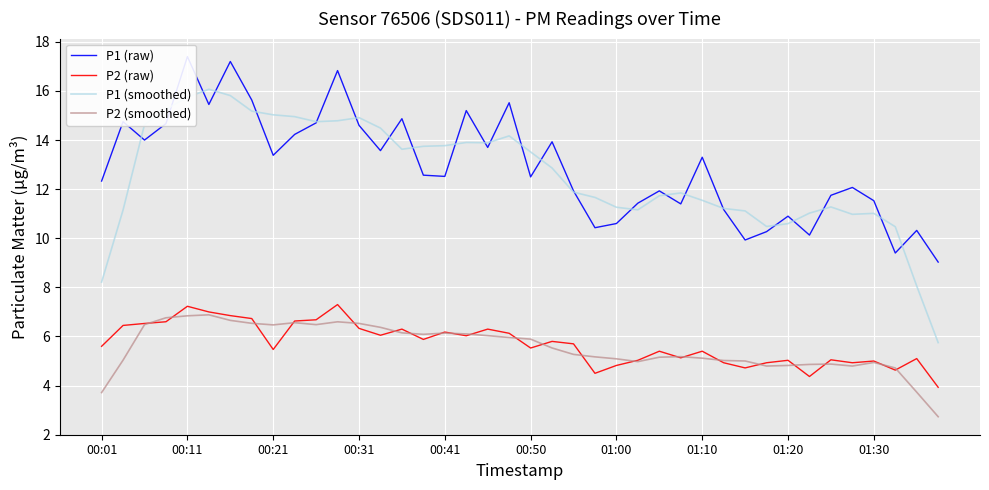

What is the value of the P2 (raw) point at the 38th from the left?

4.6